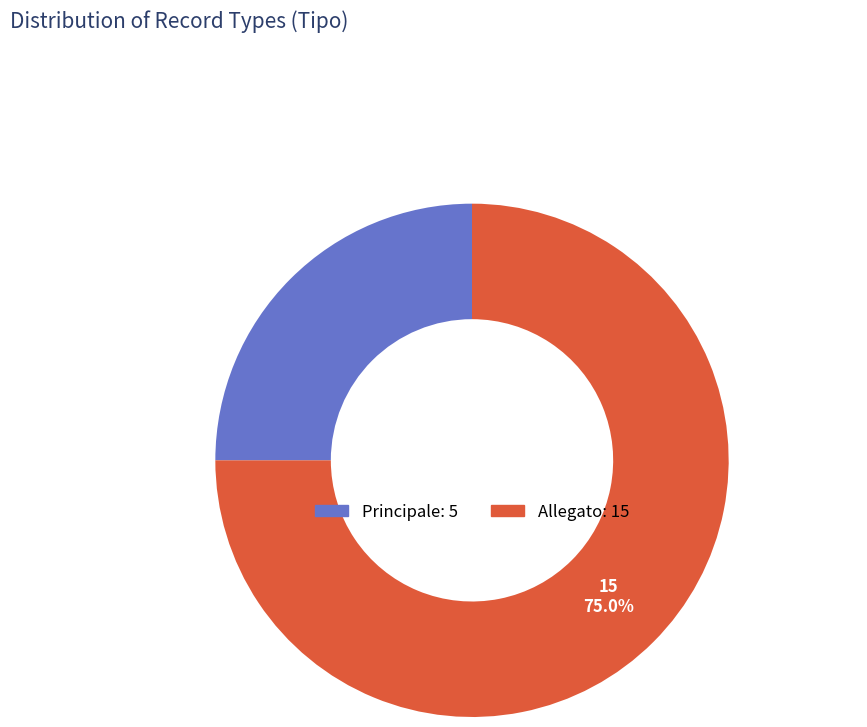

Which slice represents more than half of the pie?

Allegato